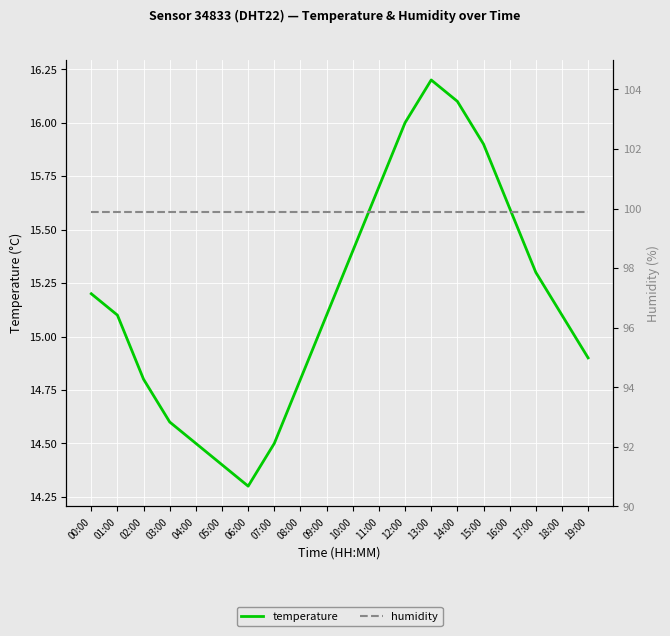

List the series in order of their overall mean, highest first.

humidity, temperature